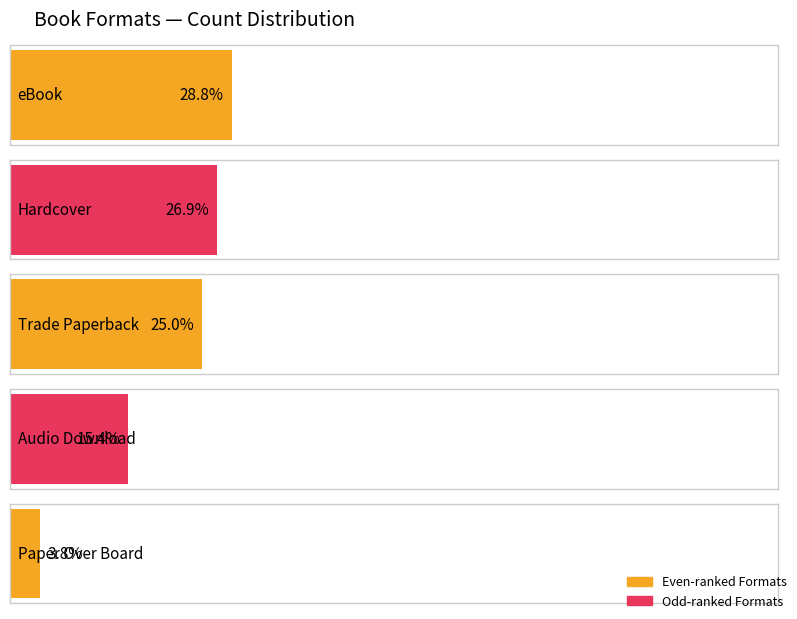

Does the chart contain any negative values?

No